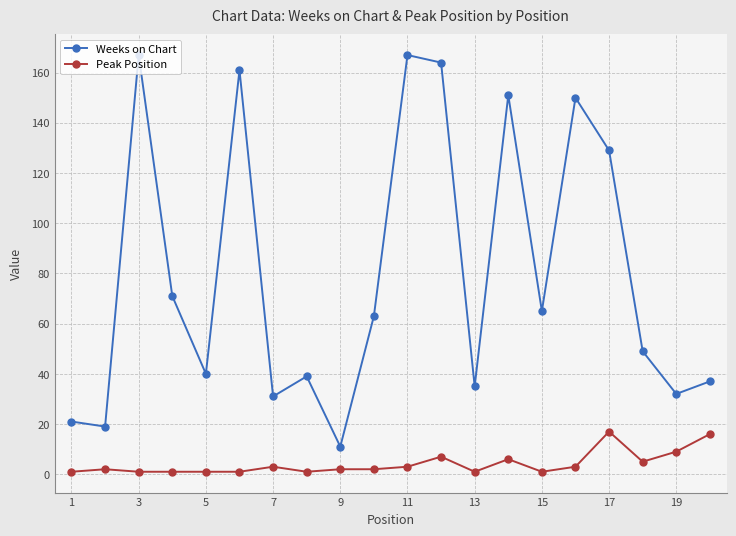

List the series in order of their peak value, lowest first.

Peak Position, Weeks on Chart